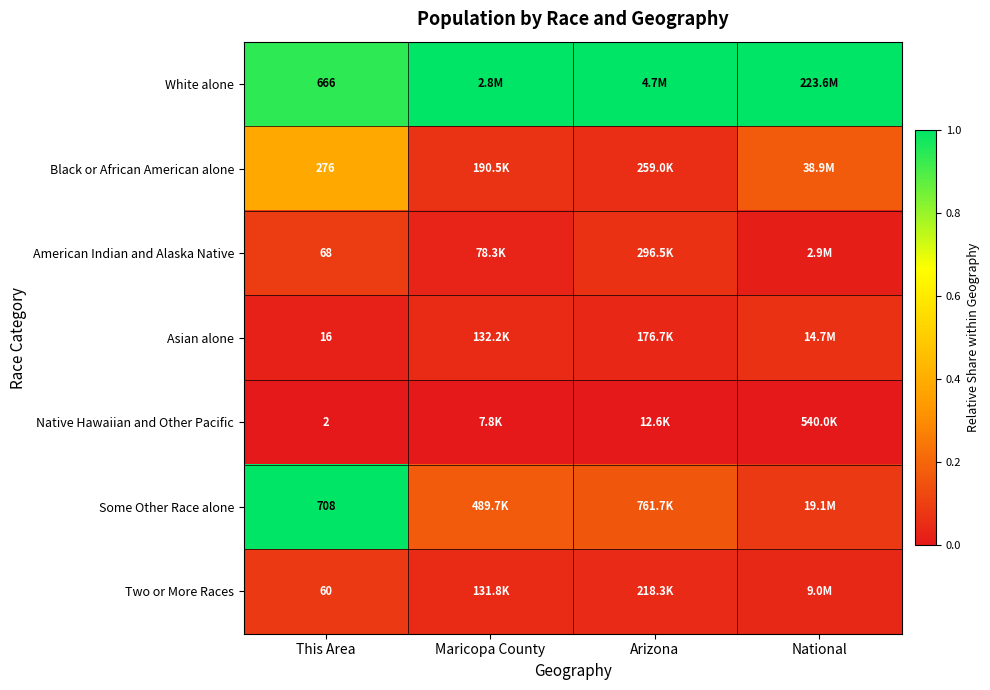

Rank the series at This Area from lowest to highest value.

Native Hawaiian and Other Pacific, Asian alone, Two or More Races, American Indian and Alaska Native, Black or African American alone, White alone, Some Other Race alone